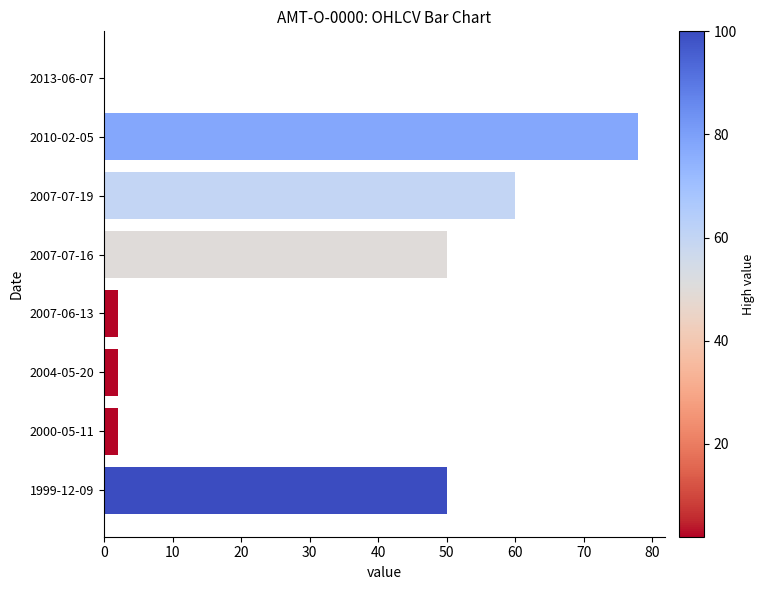

Reading bottom to top, list all the values displayed in this chart.

1999-12-09=50	2000-05-11=2	2004-05-20=2	2007-06-13=2	2007-07-16=50	2007-07-19=60	2010-02-05=78	2013-06-07=0